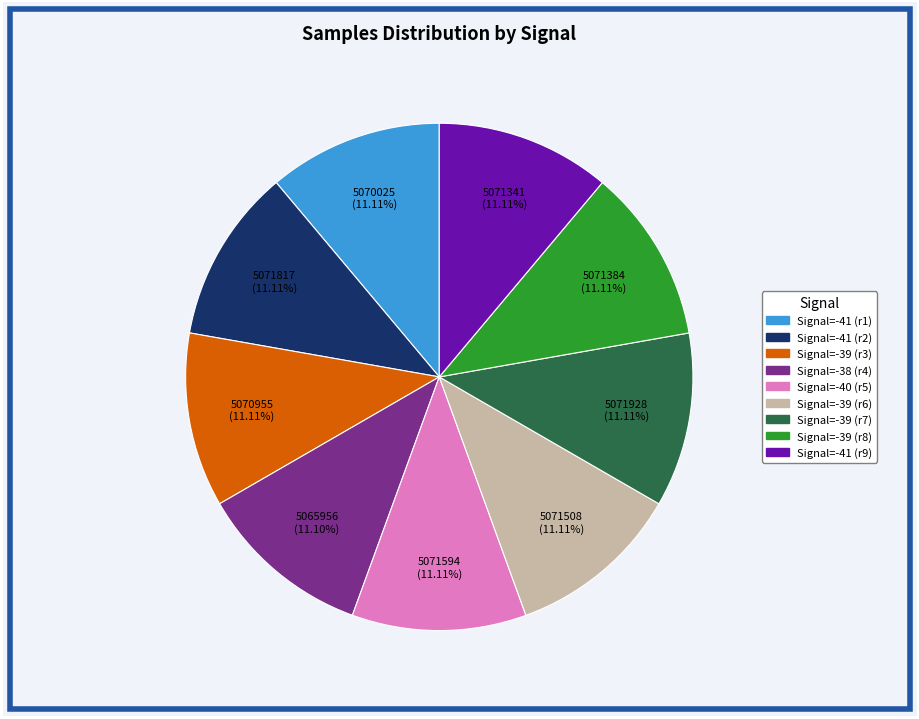

Is there any slice that represents more than half of the pie?

No